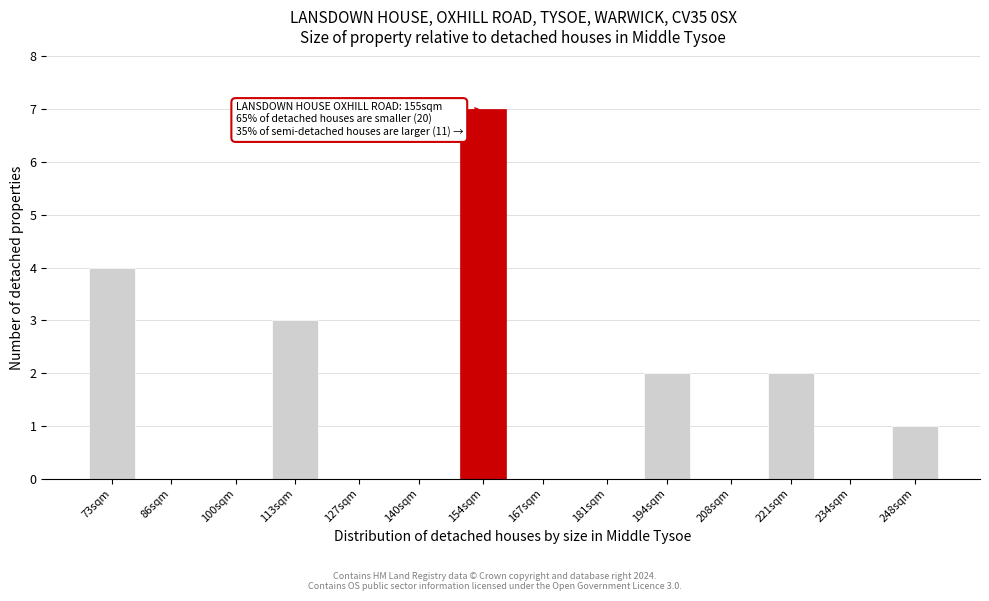

Reading left to right, extract all data points from this chart.

73sqm=4	86sqm=0	100sqm=0	113sqm=3	127sqm=0	140sqm=0	154sqm=7	167sqm=0	181sqm=0	194sqm=2	208sqm=0	221sqm=2	234sqm=0	248sqm=1